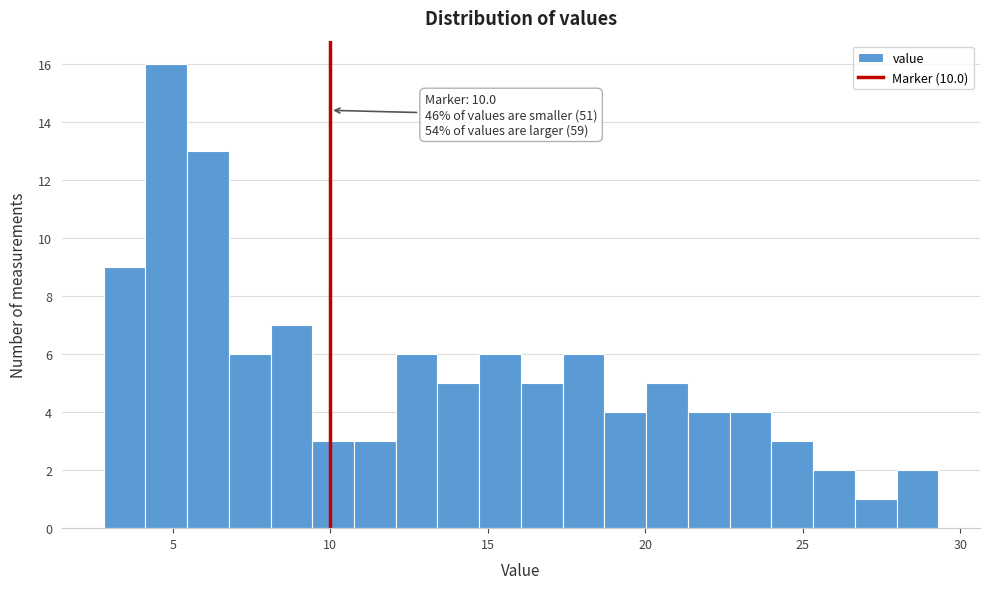

Around what value on the x-axis is the tallest bar? Give the approximate position of its centre, as read against the axis.

5.0